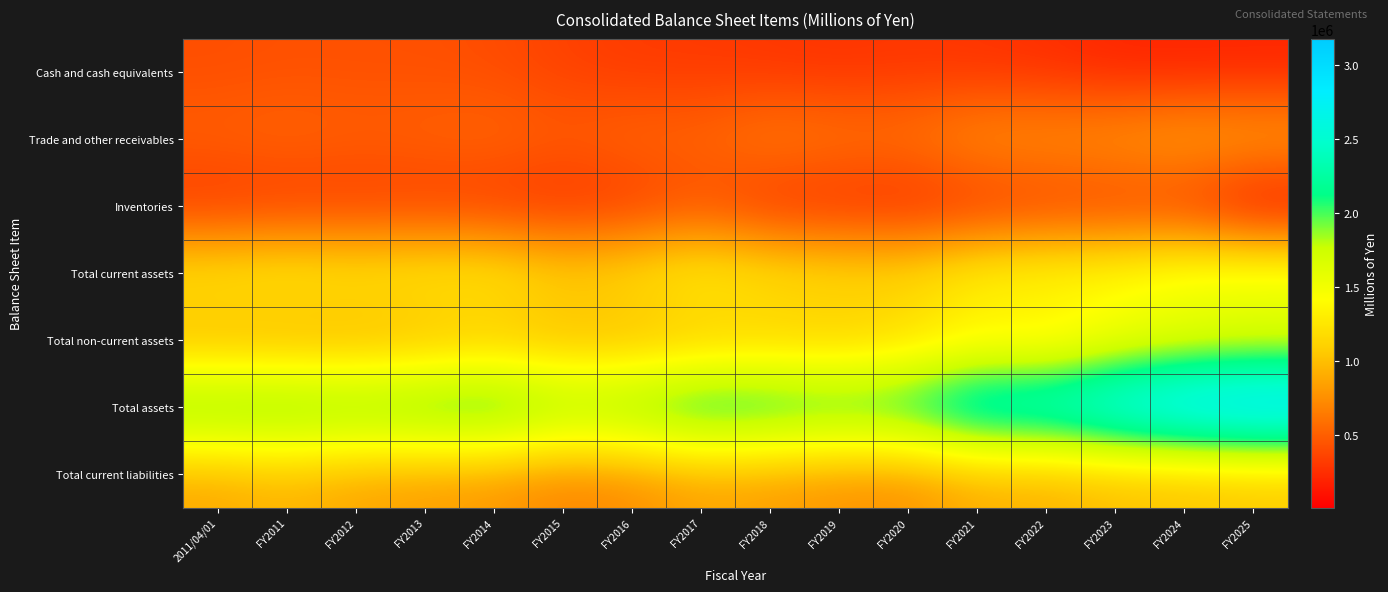

Which series has the largest total across all categories?

Total assets